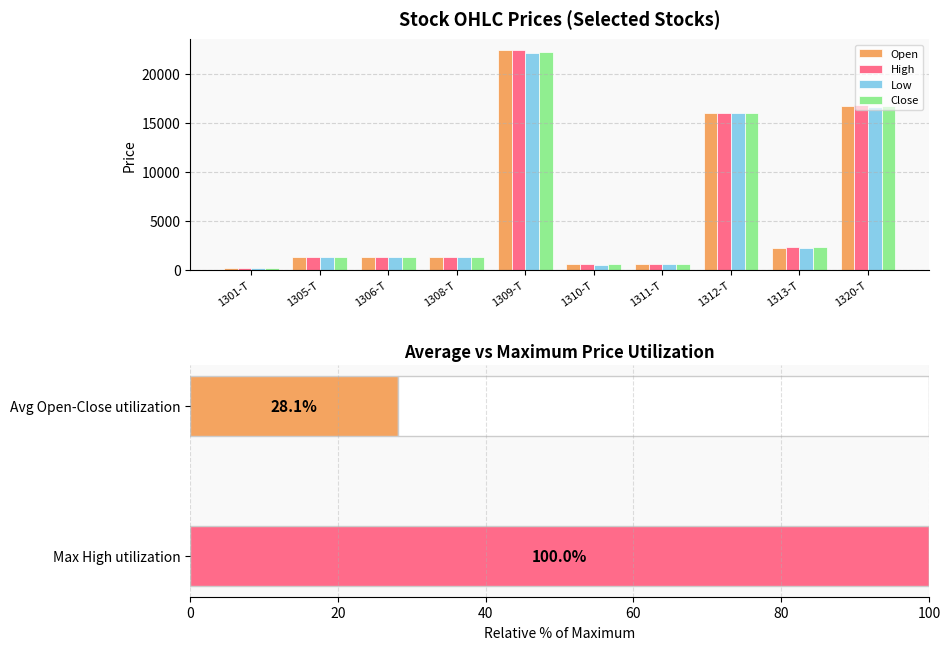

At which category does the chart reach its peak across all series?

1309-T